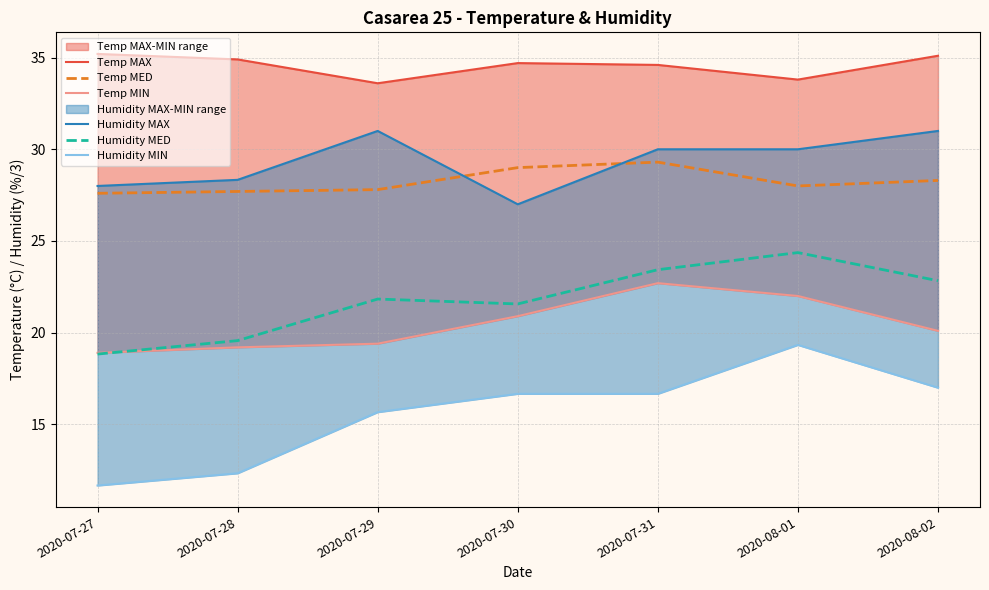

What position from the right is 2020-08-02?

1